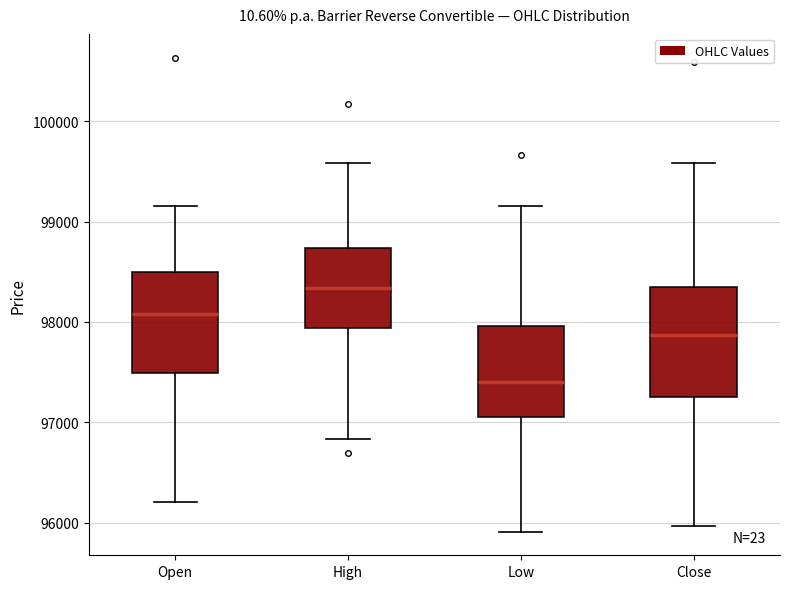

Reading left to right, transcribe this box plot: for each box, give where its median line is, the range the box spans, and where its two whiskers end, as read against the y-axis. The values are not printed on the chart, so give them approximately, as read against the axis.

Open: median 98100, box 97500 to 98500, whiskers 96200 to 99200
High: median 98300, box 97900 to 98700, whiskers 96800 to 99600
Low: median 97400, box 97100 to 98000, whiskers 95900 to 99200
Close: median 97900, box 97300 to 98300, whiskers 96000 to 99600